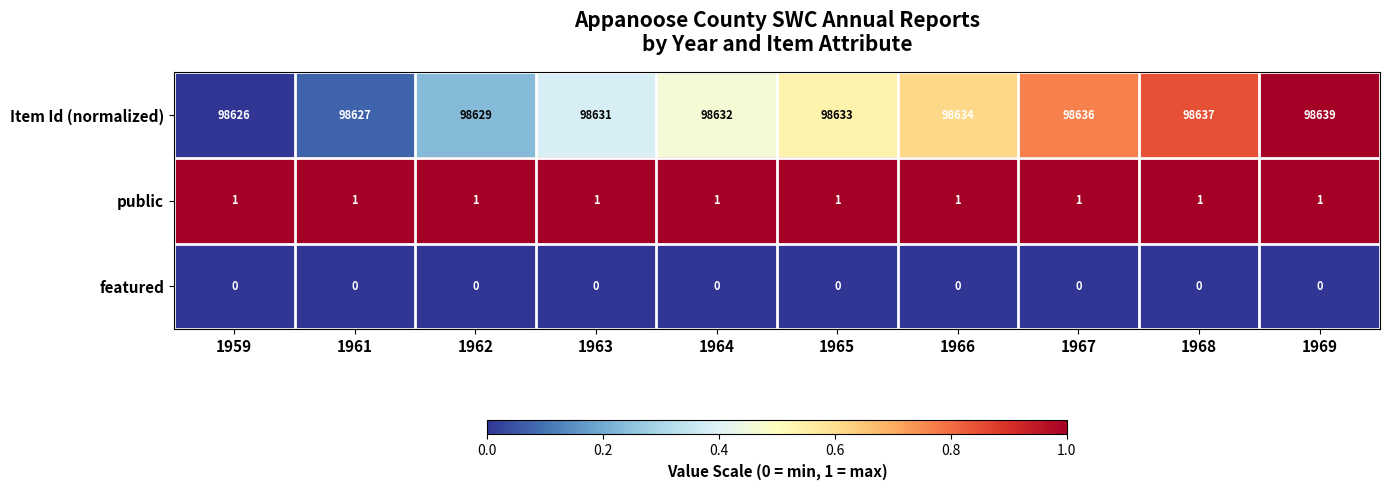

List the labels in order of Item Id (normalized) value, largest first.

1969, 1968, 1967, 1966, 1965, 1964, 1963, 1962, 1961, 1959